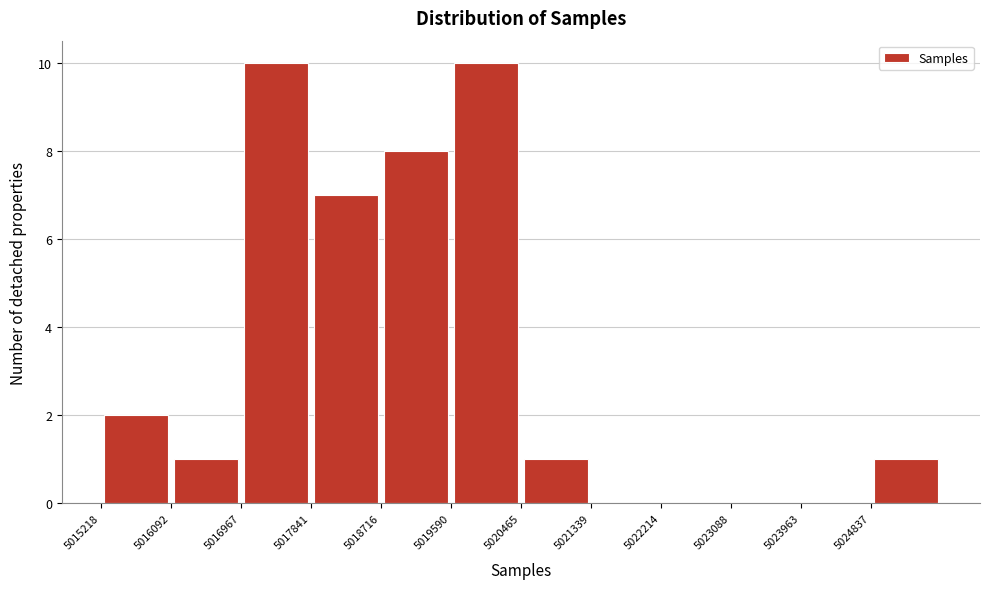

What is the height of the bar covering 5015200 to 5016100 on the x-axis? Neither the bar edges nor the heights are printed on the chart, so give them approximately, as read against the axes.

2